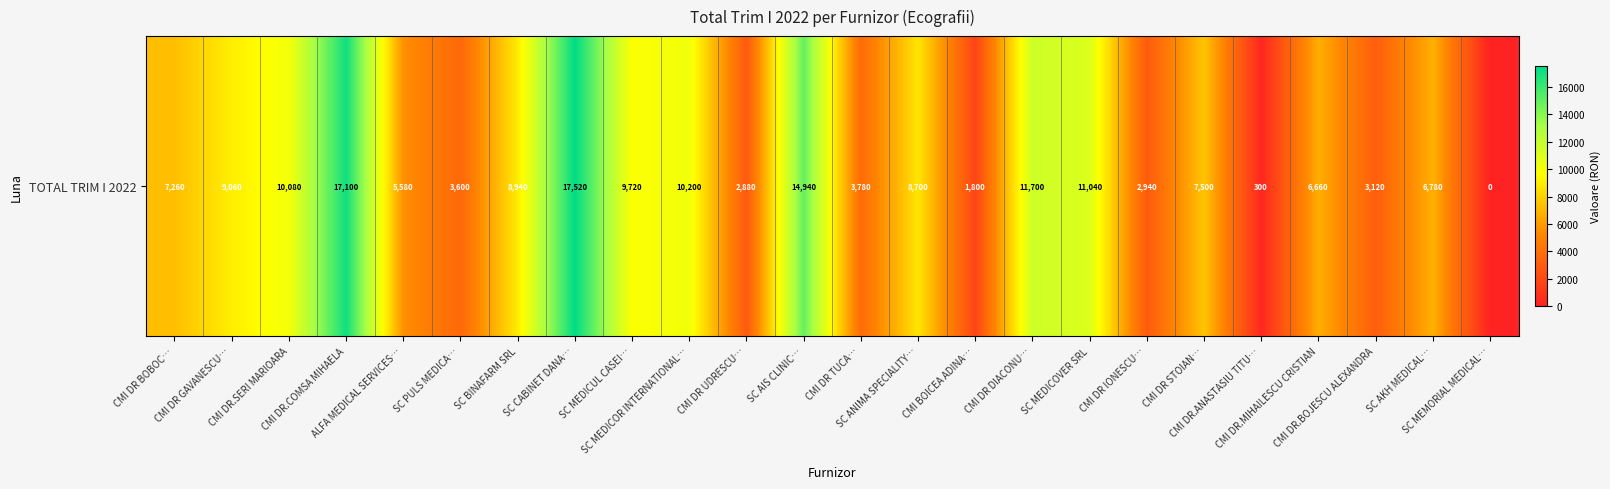

Which has a higher value, CMI DR.MIHAILESCU CRISTIAN or SC MEDICUL CASEI…?

SC MEDICUL CASEI…